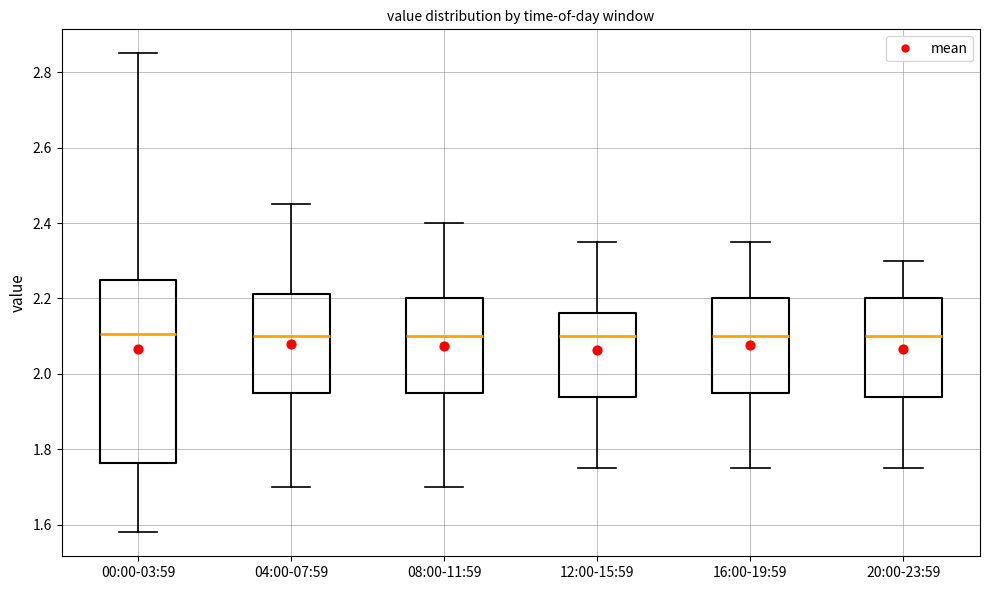

Reading left to right, transcribe this box plot: for each box, give where its median line is, the range the box spans, and where its two whiskers end, as read against the y-axis. The values are not printed on the chart, so give them approximately, as read against the axis.

00:00-03:59: median 2.10, box 1.76 to 2.26, whiskers 1.58 to 2.86
04:00-07:59: median 2.10, box 1.96 to 2.22, whiskers 1.70 to 2.46
08:00-11:59: median 2.10, box 1.96 to 2.20, whiskers 1.70 to 2.40
12:00-15:59: median 2.10, box 1.94 to 2.16, whiskers 1.76 to 2.36
16:00-19:59: median 2.10, box 1.96 to 2.20, whiskers 1.76 to 2.36
20:00-23:59: median 2.10, box 1.94 to 2.20, whiskers 1.76 to 2.30